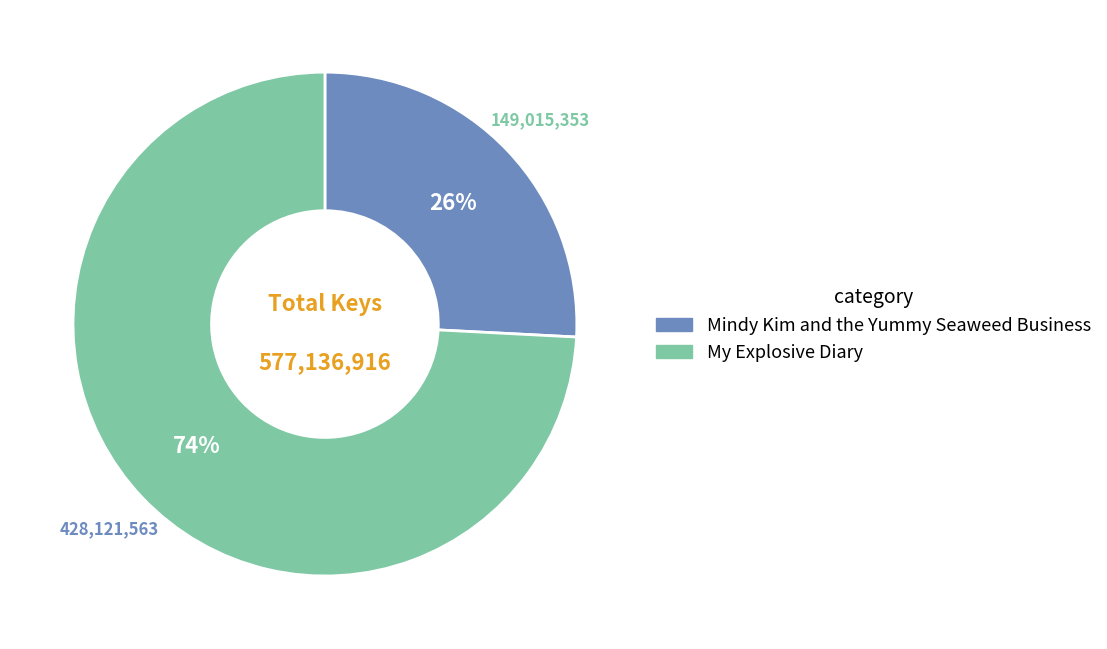

Is there any slice that represents more than half of the pie?

Yes